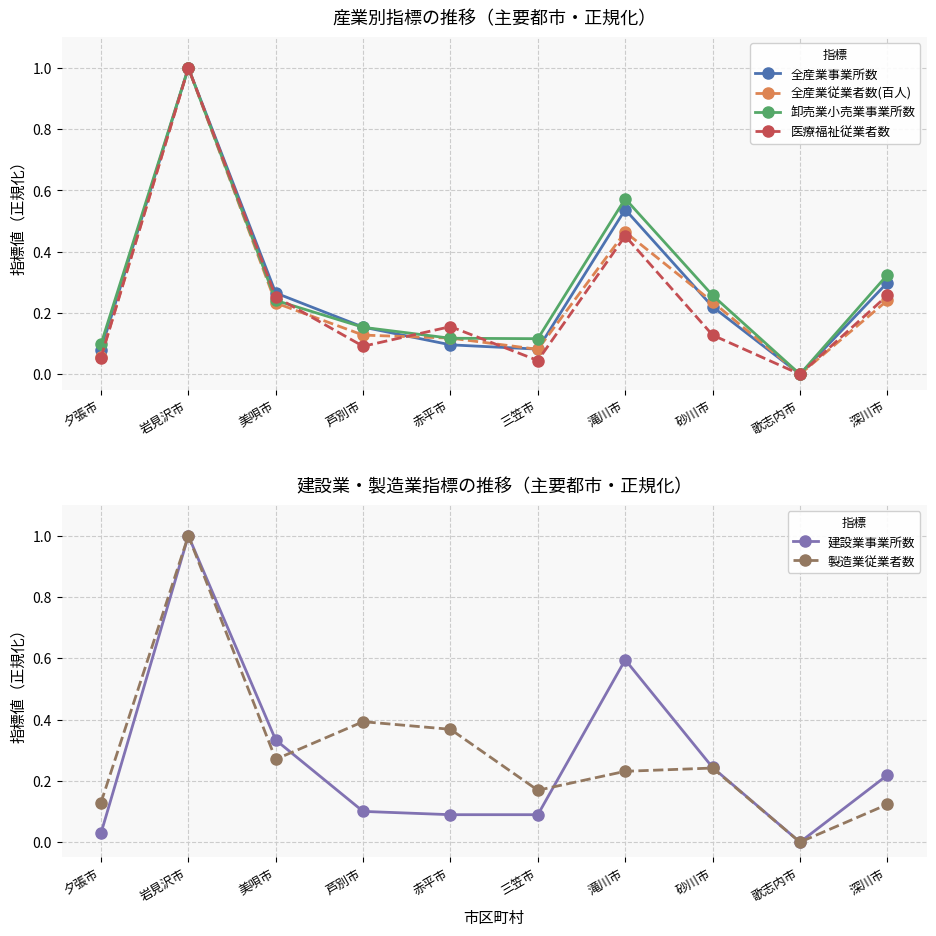

How many categories are shown in the chart?

10